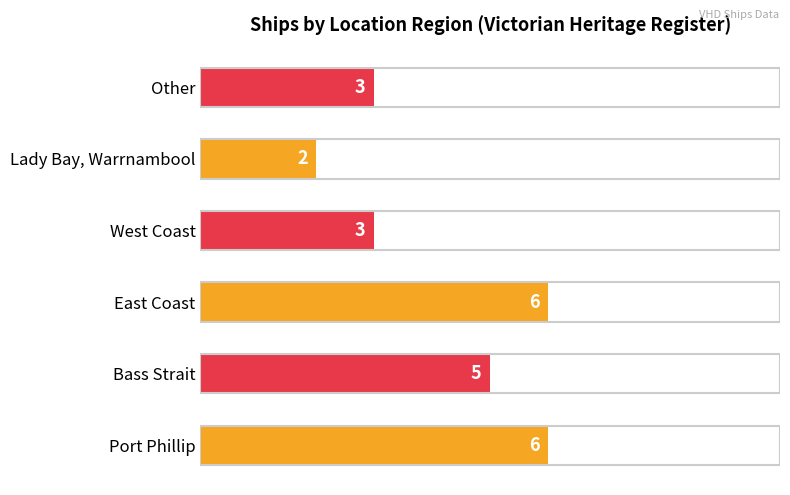

What is the average value?

4